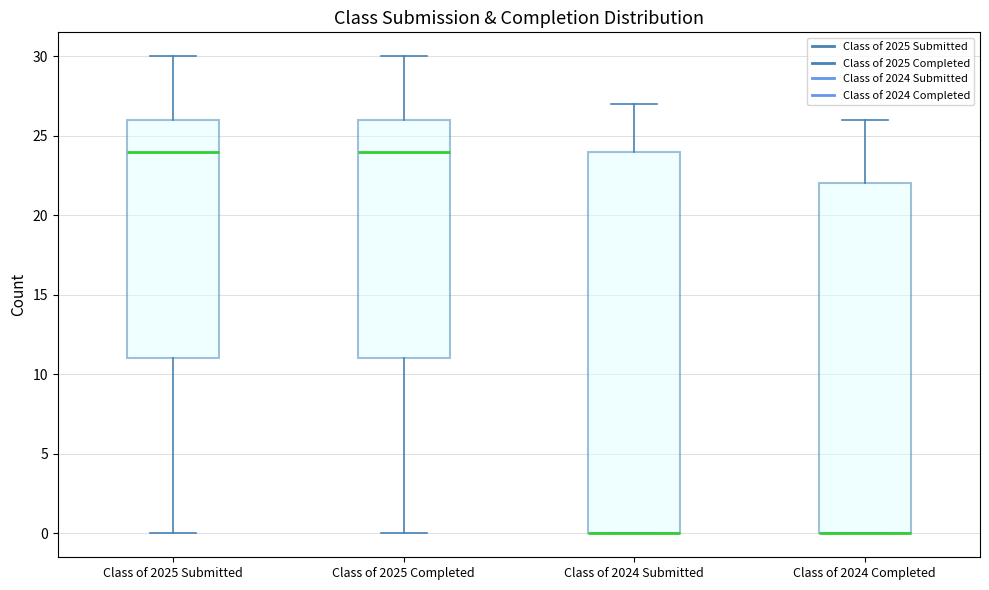

Reading left to right, transcribe this box plot: for each box, give where its median line is, the range the box spans, and where its two whiskers end, as read against the y-axis. The values are not printed on the chart, so give them approximately, as read against the axis.

Class of 2025 Submitted: median 24, box 11 to 26, whiskers 0 to 30
Class of 2025 Completed: median 24, box 11 to 26, whiskers 0 to 30
Class of 2024 Submitted: median 0 (drawn on the box's lower edge), box 0 to 24, whiskers 0 to 27
Class of 2024 Completed: median 0 (drawn on the box's lower edge), box 0 to 22, whiskers 0 to 26